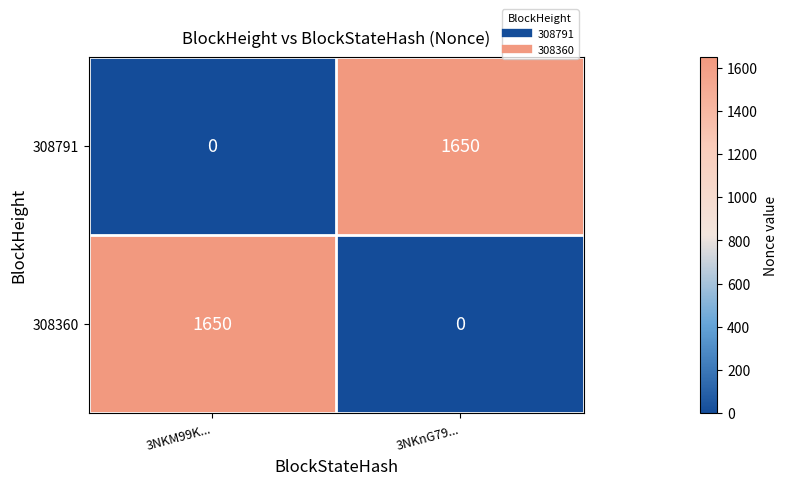

Is it true that 308360 equals 1650 at 3NKM99K...?

True